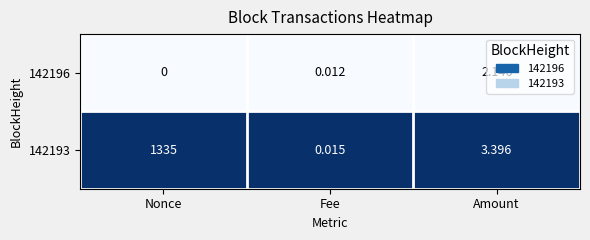

At how many categories does at least one series exceed 0?

3